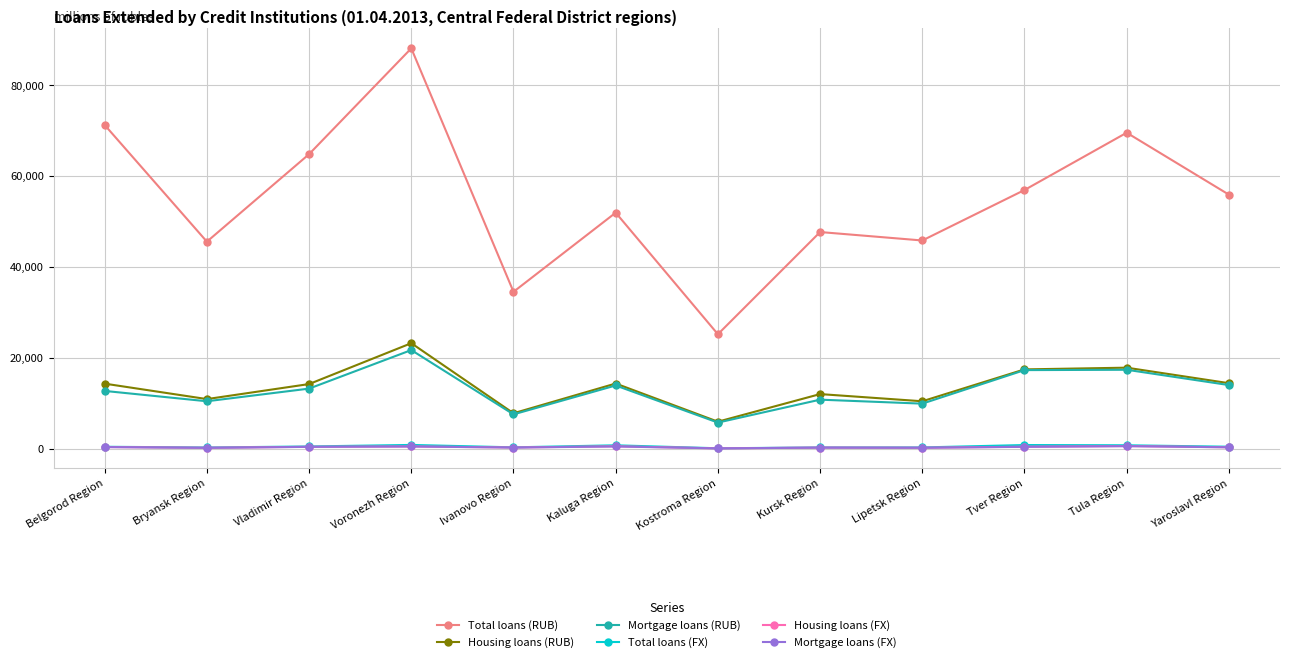

Which series has the largest range (max minus min)?

Total loans (RUB)